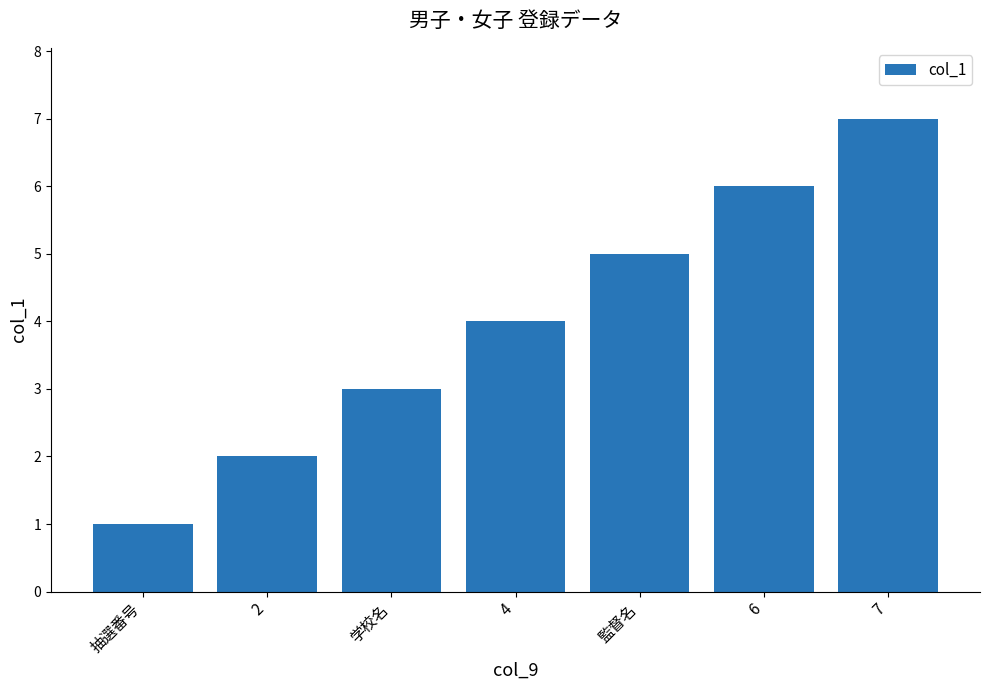

List the labels in order of value, largest first.

7, 6, 監督名, 4, 学校名, 2, 抽選番号